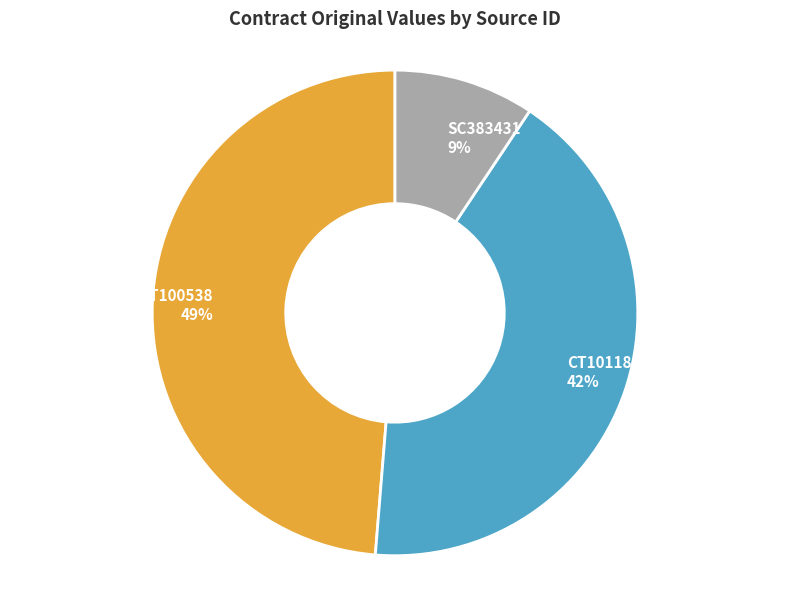

Count the number of slices in the pie.

3